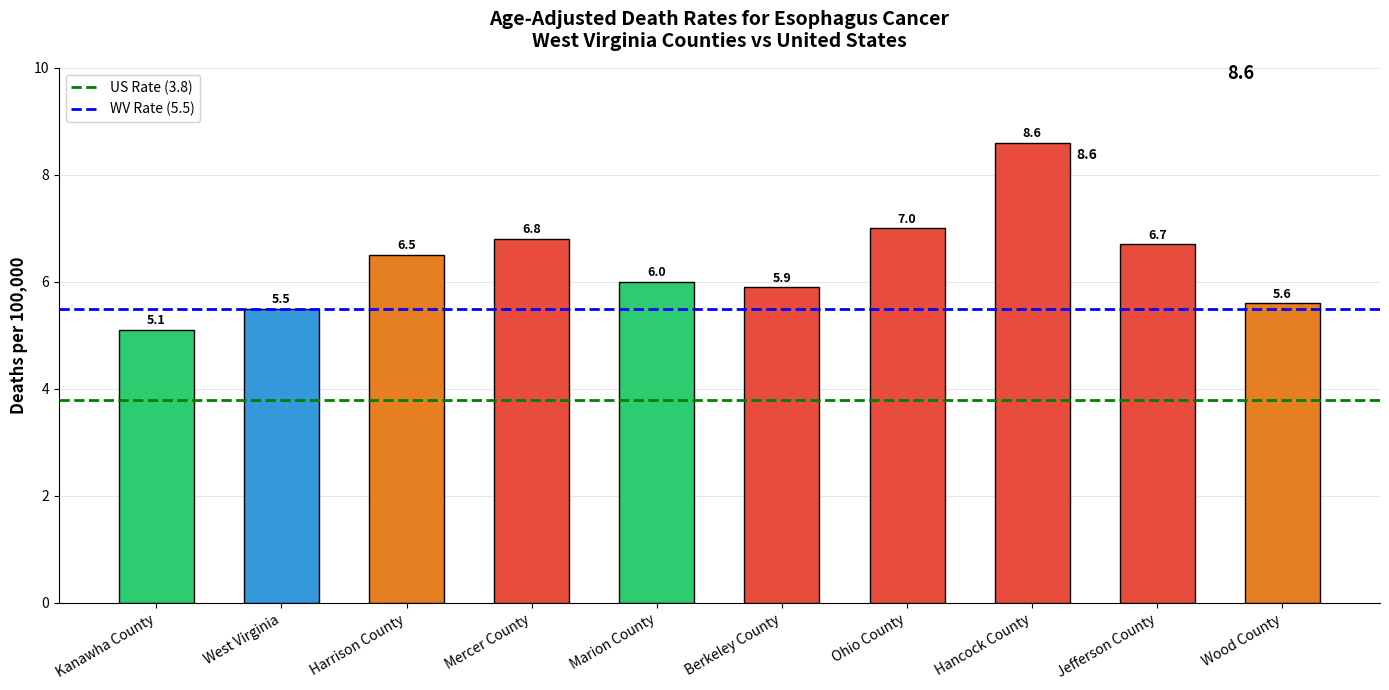

Approximately how many times larger is the value at Hancock County compared to Jefferson County?

1.3